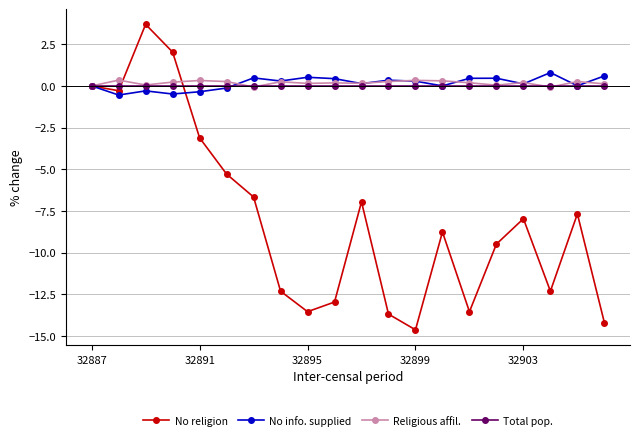

True or false: No religion has more than 0 points higher than both neighbors.

True